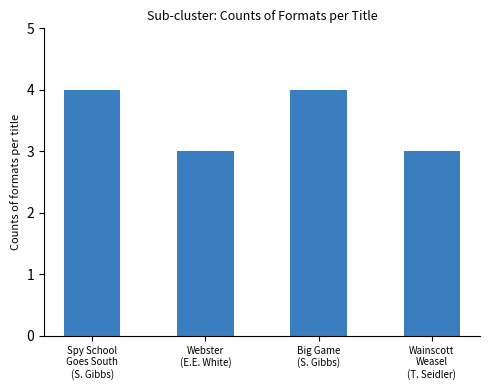

What is the sum of all values?

14